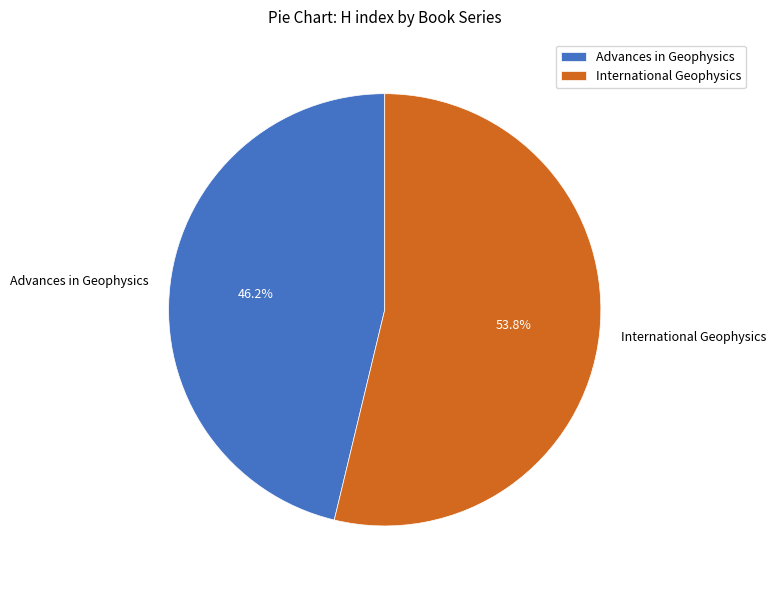

Does International Geophysics account for over 50% of the chart?

Yes